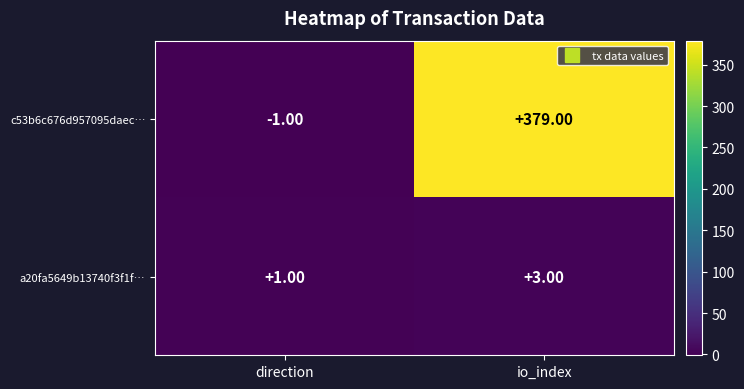

Which series changed the most between direction and io_index?

c53b6c676d957095daec…